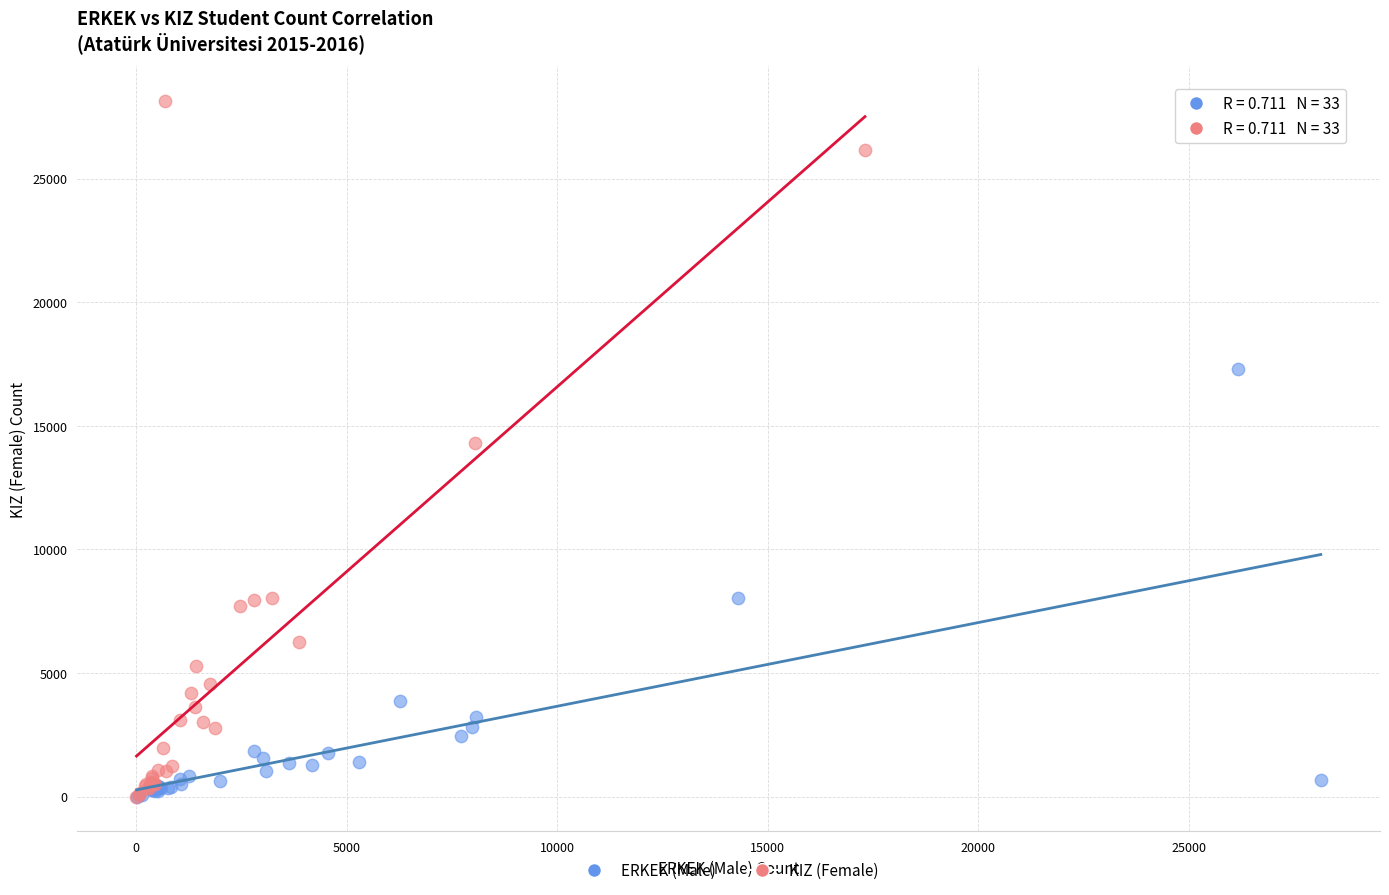

What are all the series names shown in the legend?

ERKEK (Male), KIZ (Female)